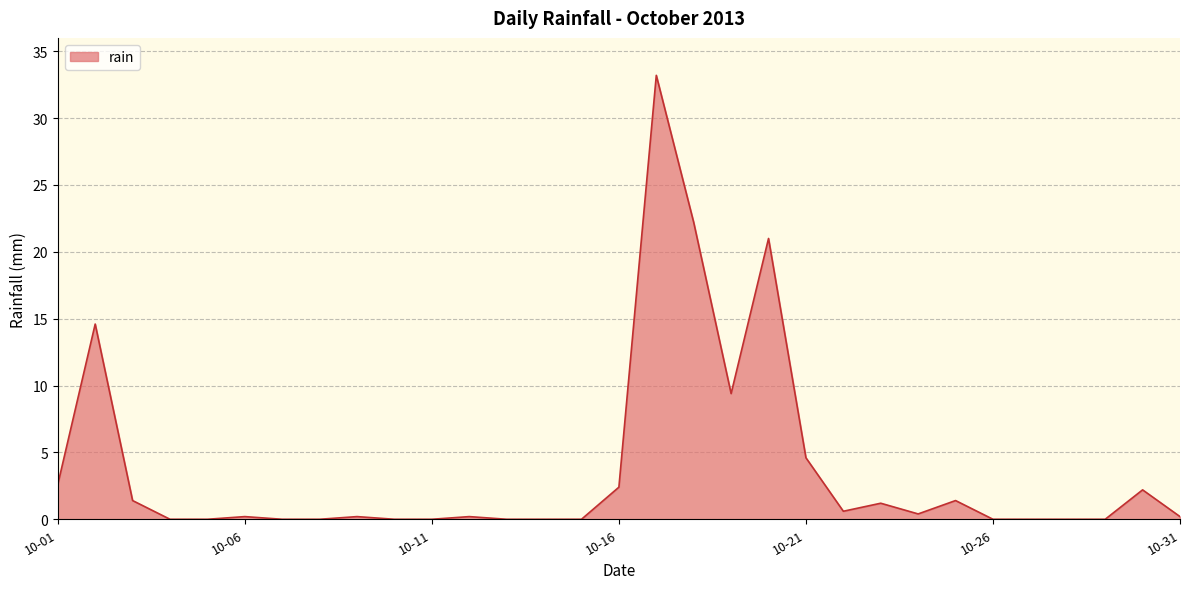

What is the sum of all values?

118.0